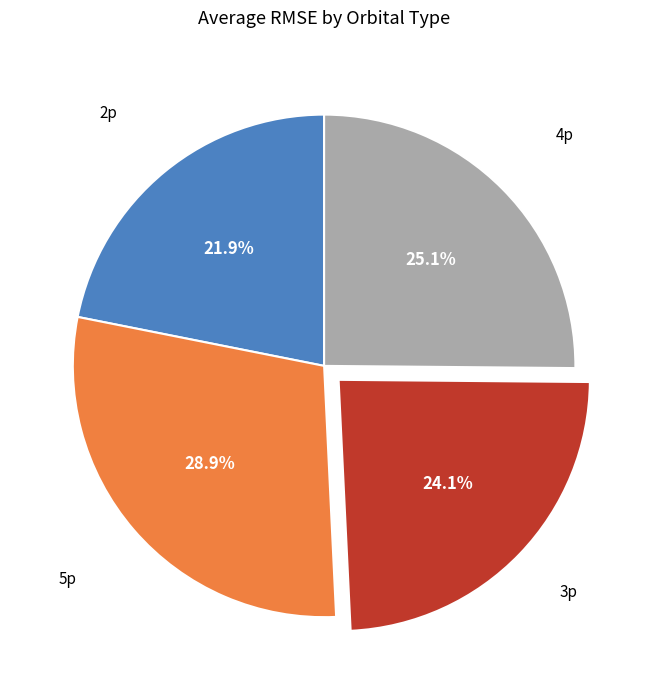

Approximately how many times larger is the value at 2p compared to 3p?

0.9